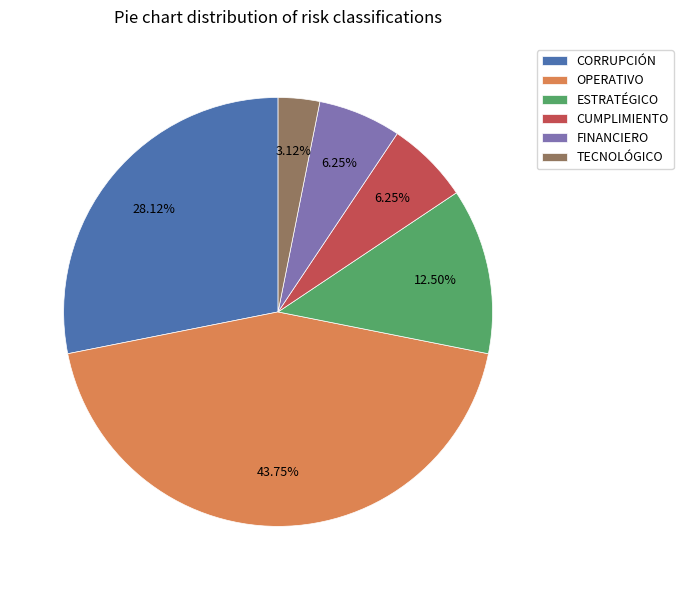

Approximately how many times larger is the value at FINANCIERO compared to TECNOLÓGICO?

2.0